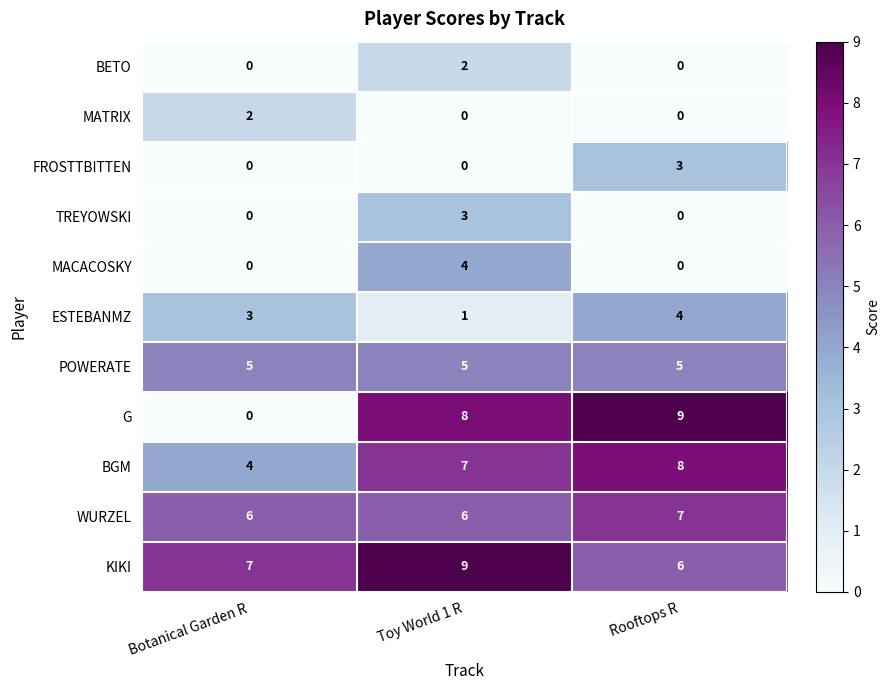

The ESTEBANMZ series shows 1 at Toy World 1 R. True or false?

True